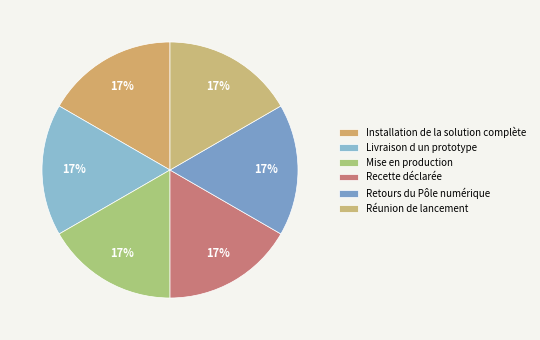

Does Retours du Pôle numérique account for over 50% of the chart?

No